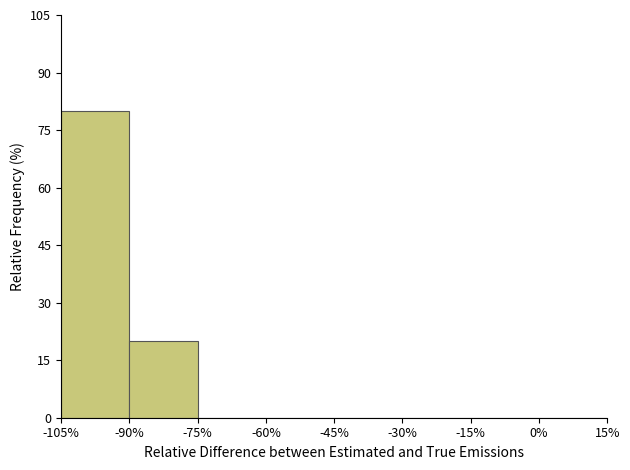

Reading left to right, list every bar in this chart as the range it spans on the x-axis followed by its height. The values are not printed on the chart, so give them approximately, as read against the axis.

-105% to -90%: 80
-90% to -75%: 20
-75% to -60%: 0
-60% to -45%: 0
-45% to -30%: 0
-30% to -15%: 0
-15% to 0%: 0
0% to 15%: 0